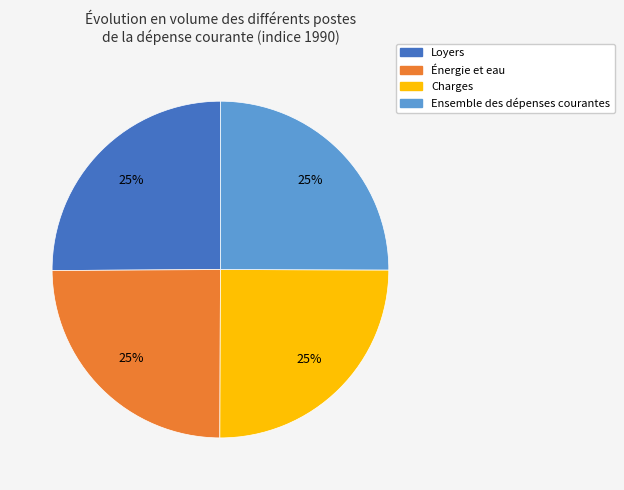

What is the ratio of the value at Charges to the value at Loyers?

1.0